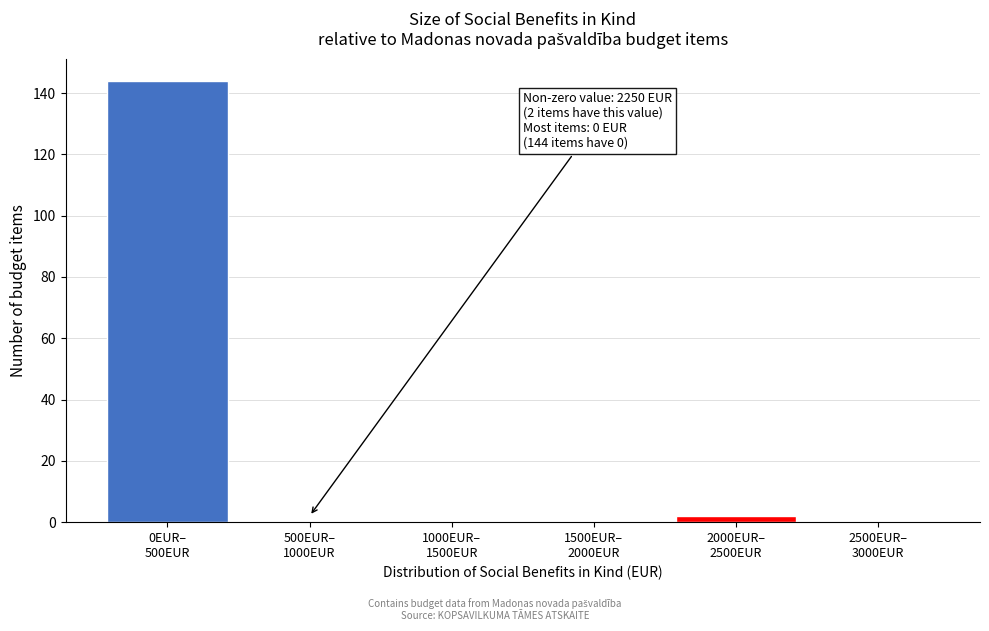

What is the maximum value shown in the chart?

144